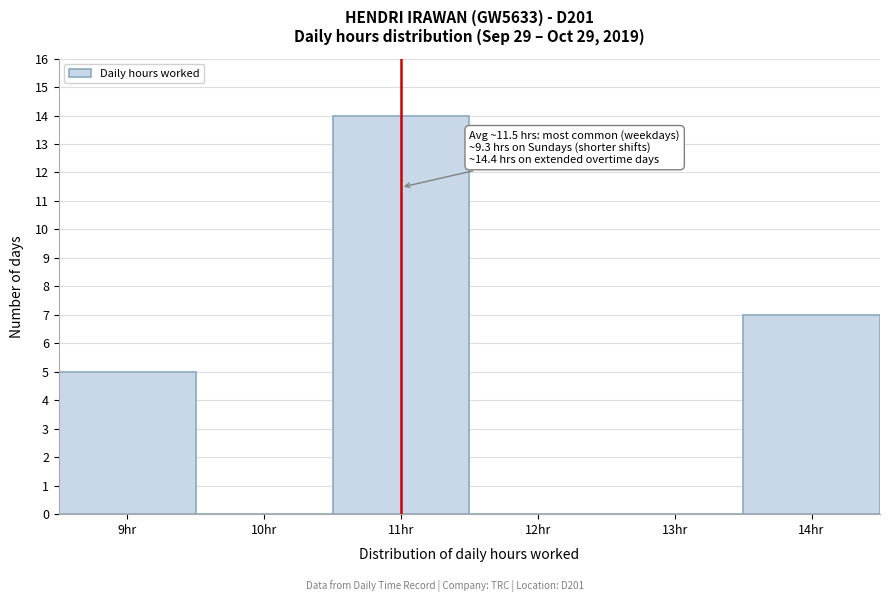

Reading left to right, list all the values displayed in this chart.

9hr=5	10hr=0	11hr=14	12hr=0	13hr=0	14hr=7